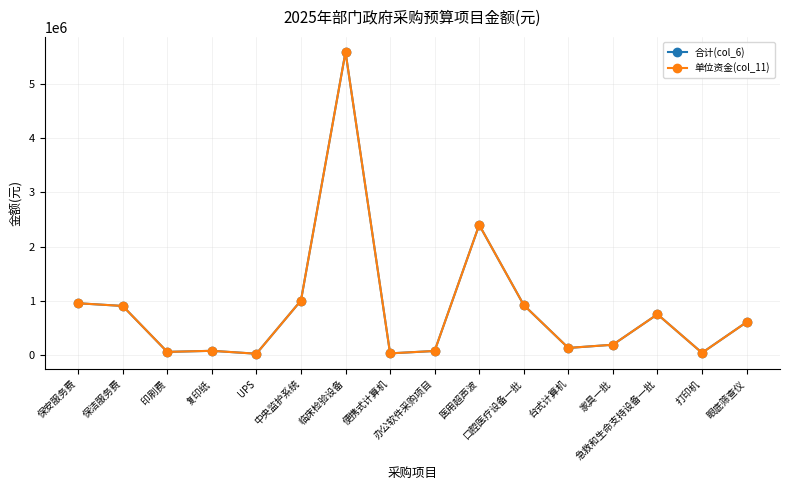

Does the chart have visible grid lines?

Yes